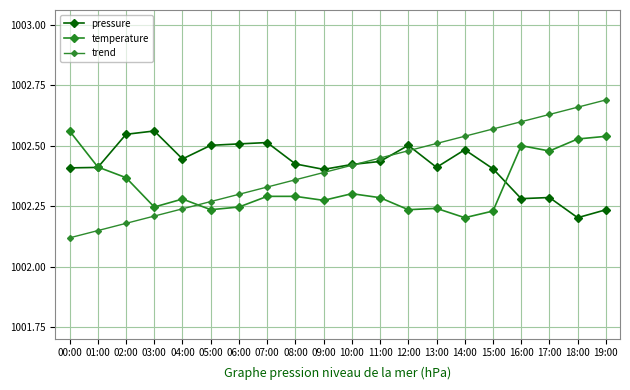

Where is the first local maximum for temperature?

04:00